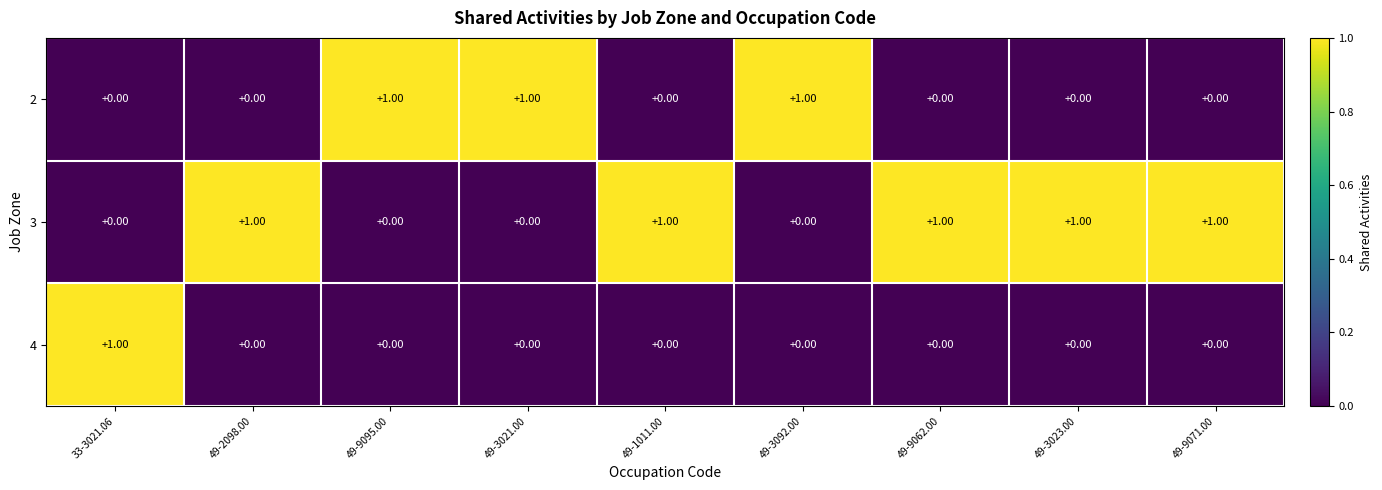

At how many categories does at least one series exceed 0?

9